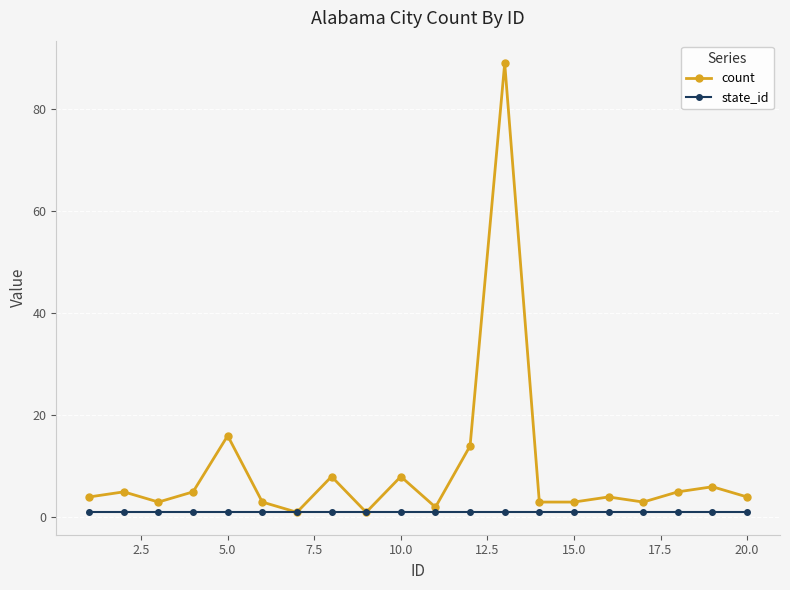

How many lines are shown in the chart?

2